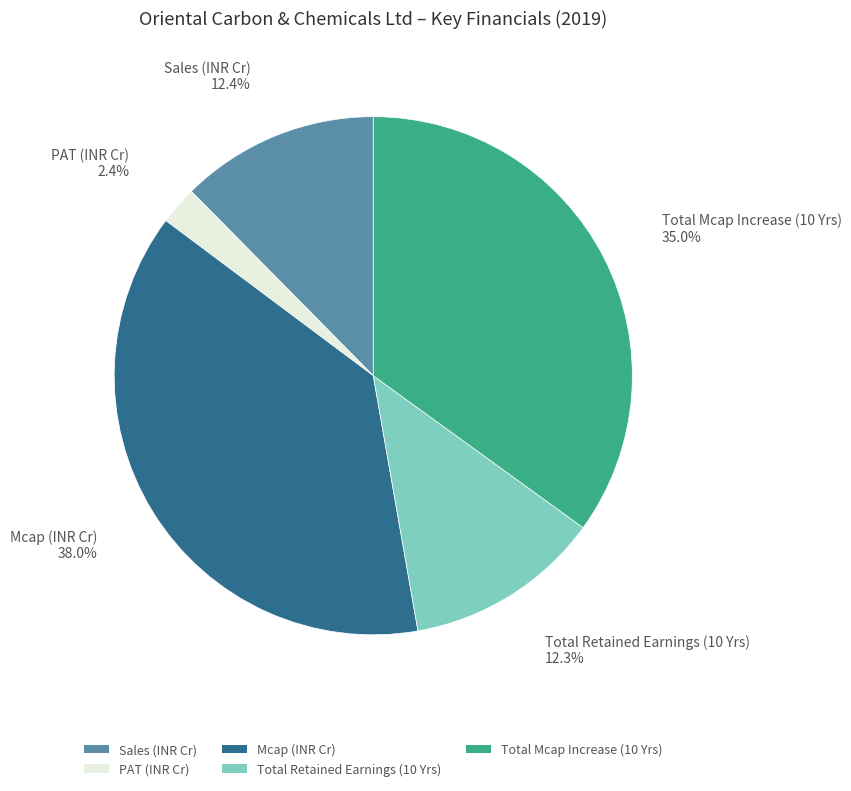

To the nearest percent, what is the average slice percentage?

20%